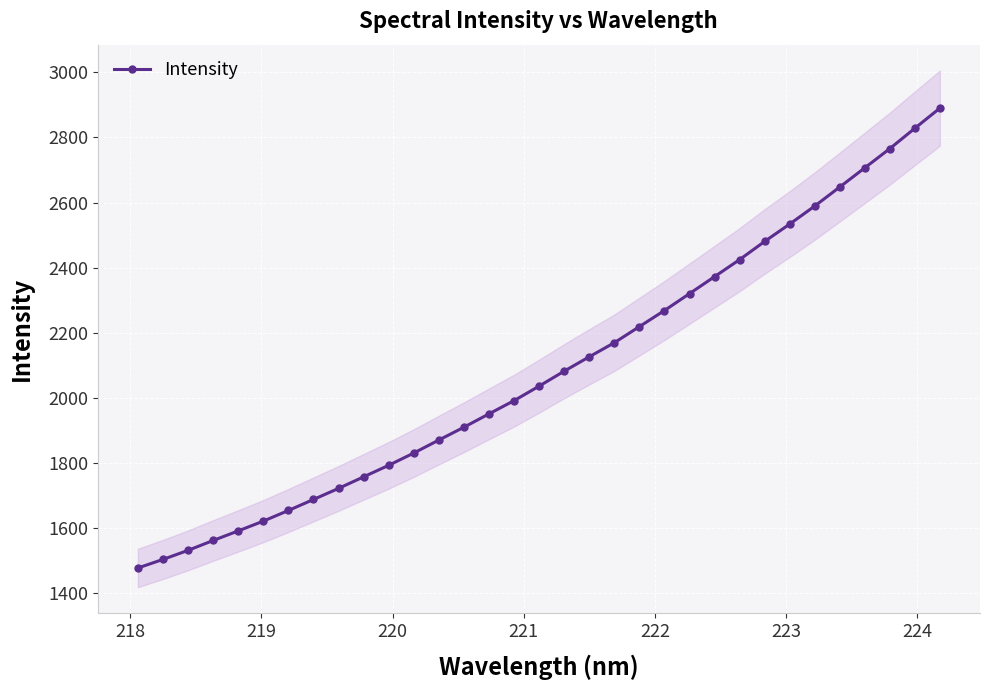

What is the minimum value for Intensity?

1476.7